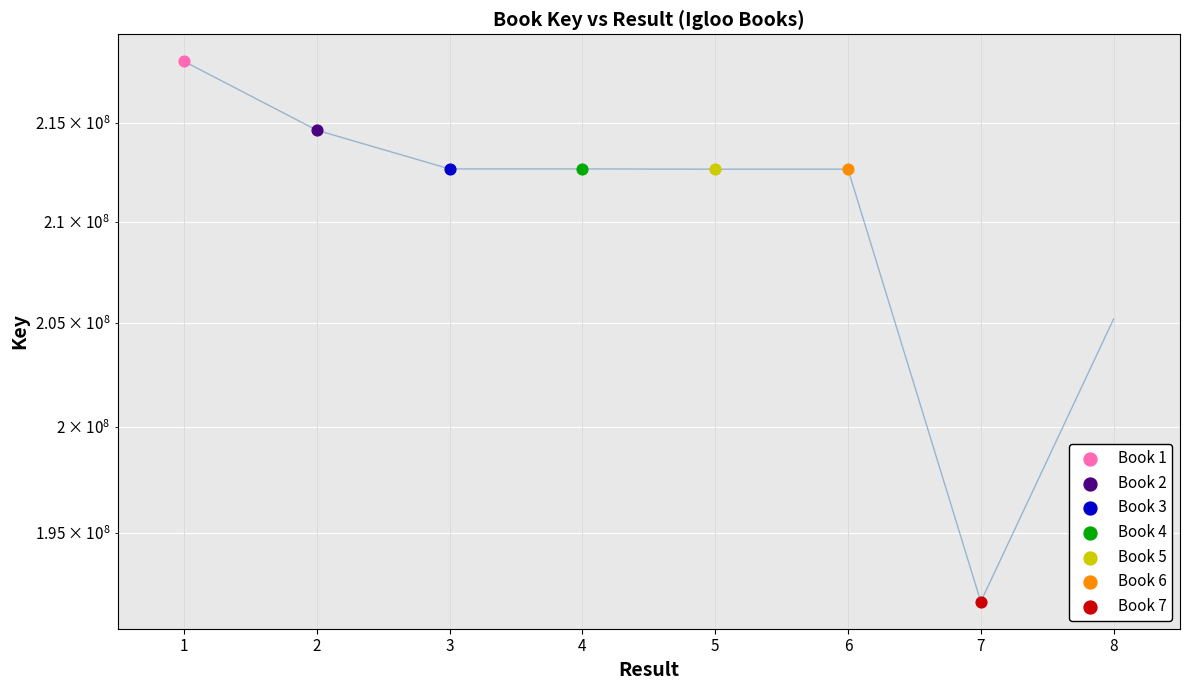

What is the ratio of the value at 2 to the value at 5?

1.0